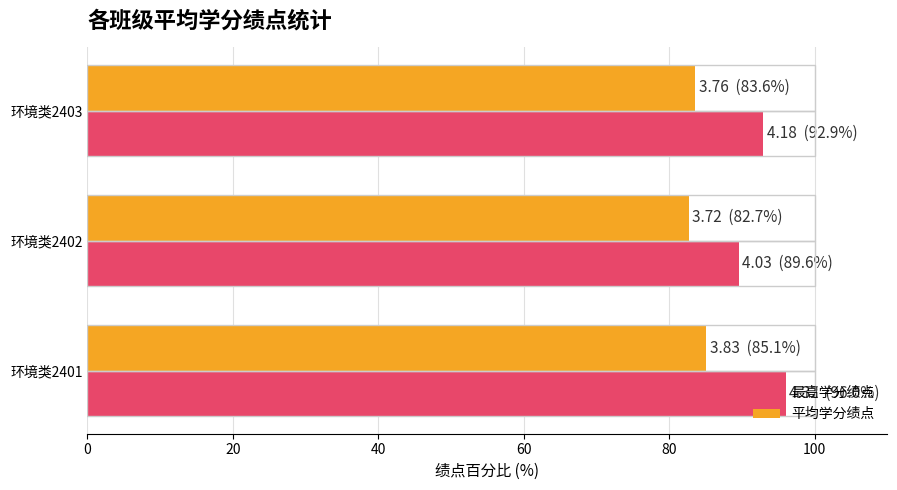

True or false: 最高学分绩点 has a value of 52.4 at 环境类2401.

False